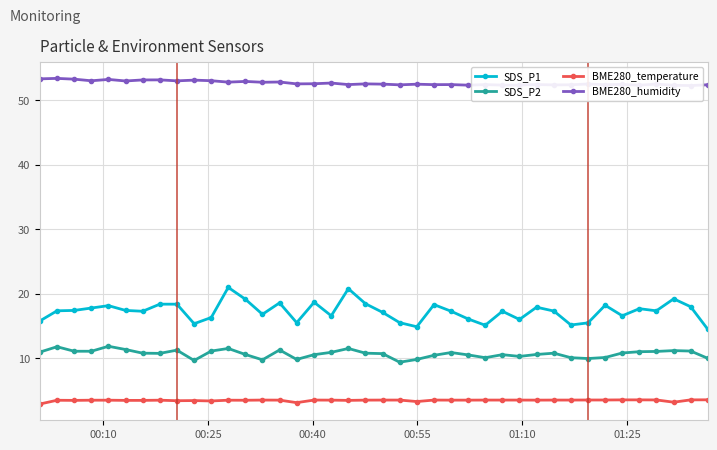

What are all the series names shown in the legend?

SDS_P1, SDS_P2, BME280_temperature, BME280_humidity